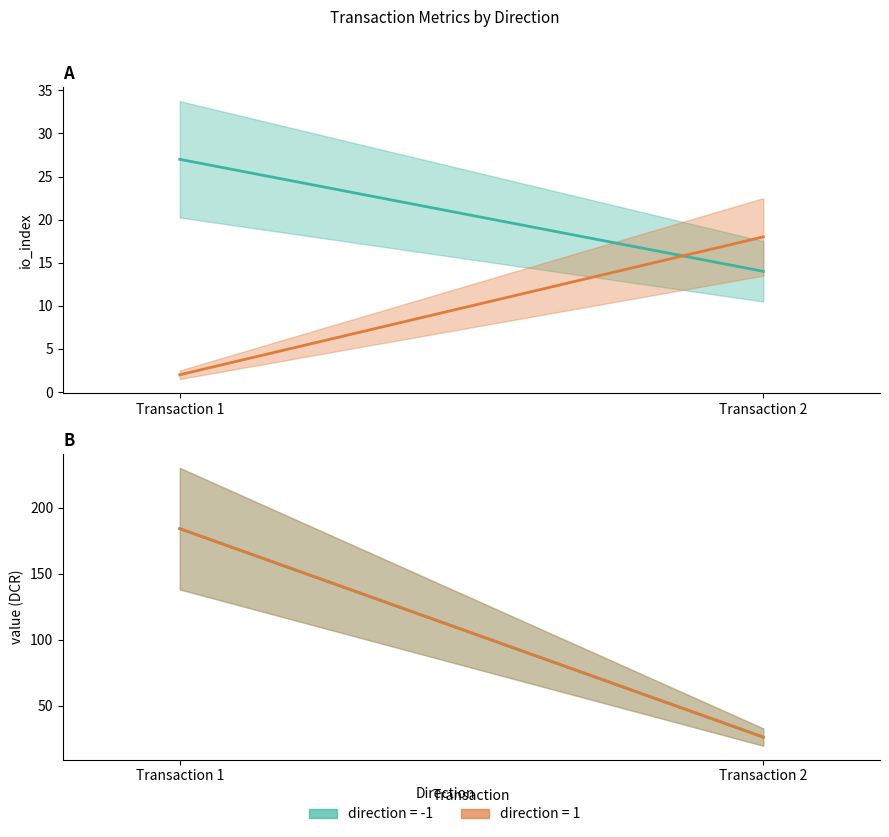

What is the maximum value shown in the chart?

184.2